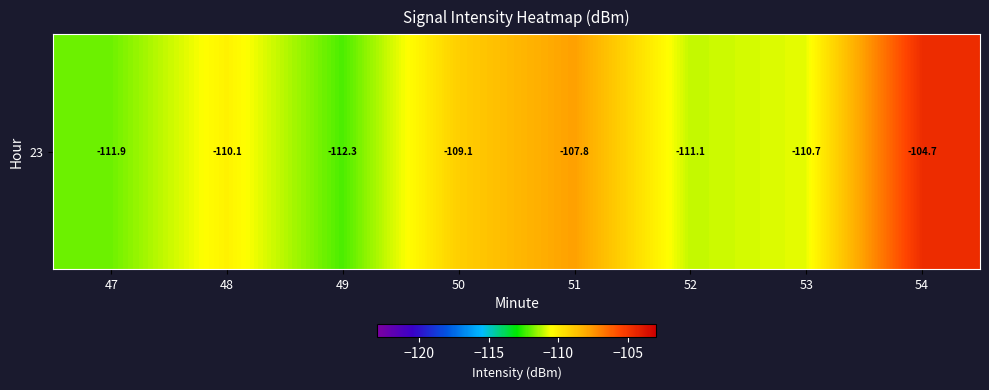

How many categories are shown in the chart?

8